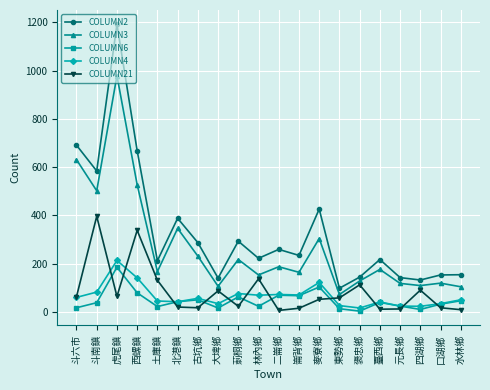

What is the label of the 19th point from the left?

口湖鄉